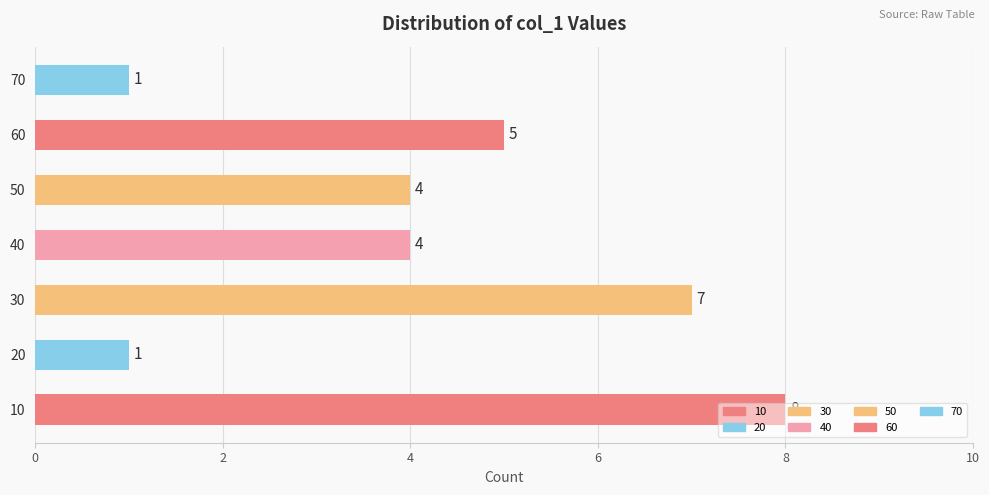

Between 50 and 70, which is larger?

50